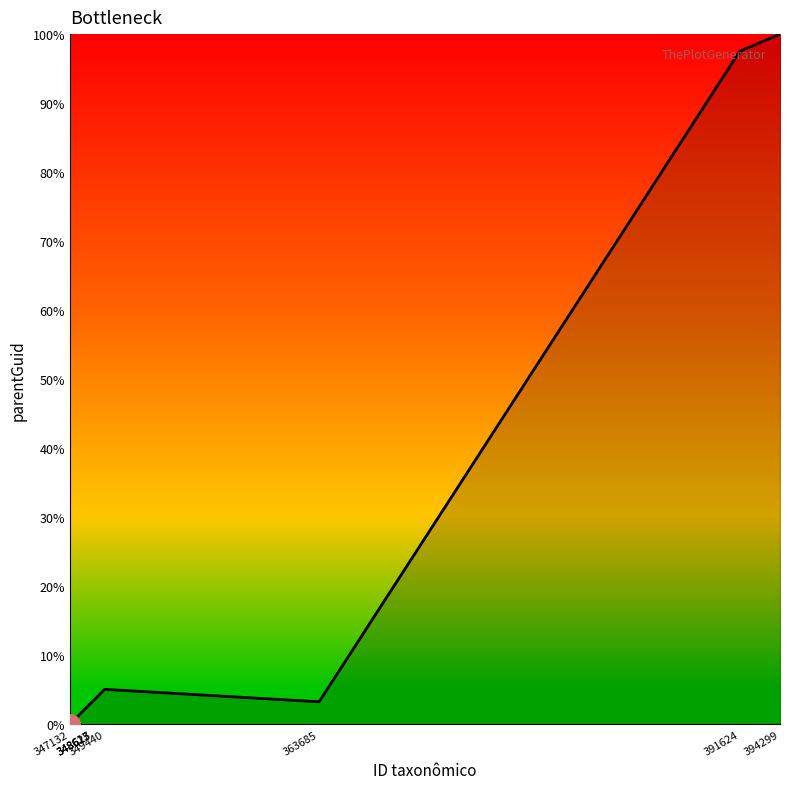

True or false: there are more than 2 points higher than both neighbors.

False